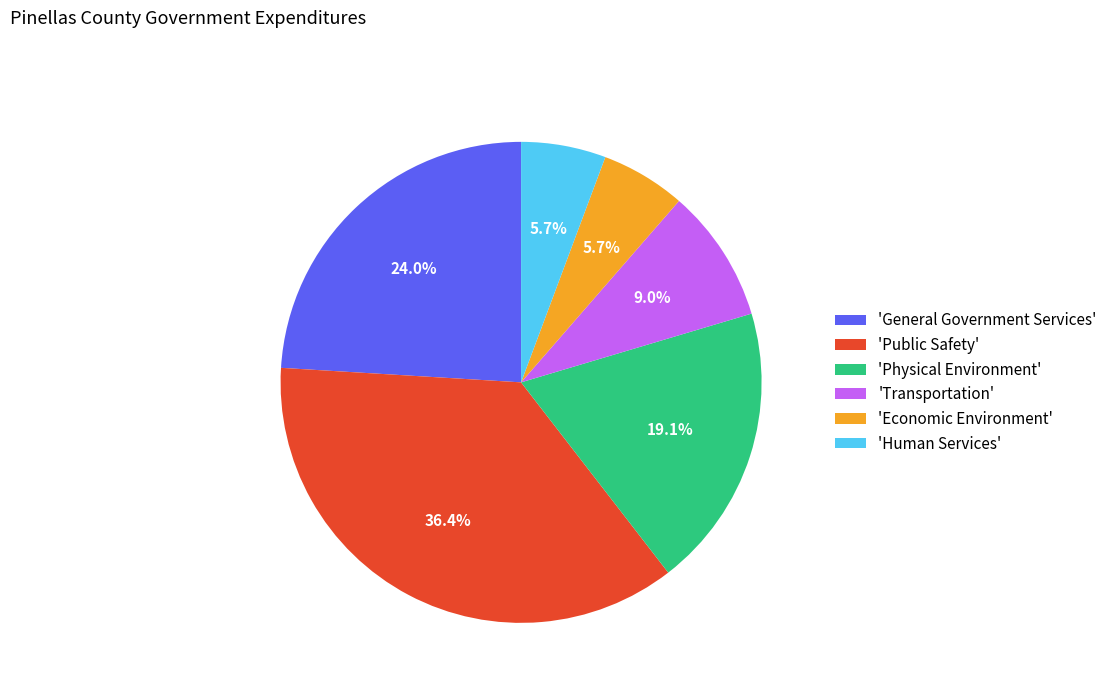

What percentage is NOT represented by 'Transportation'?

91.0%